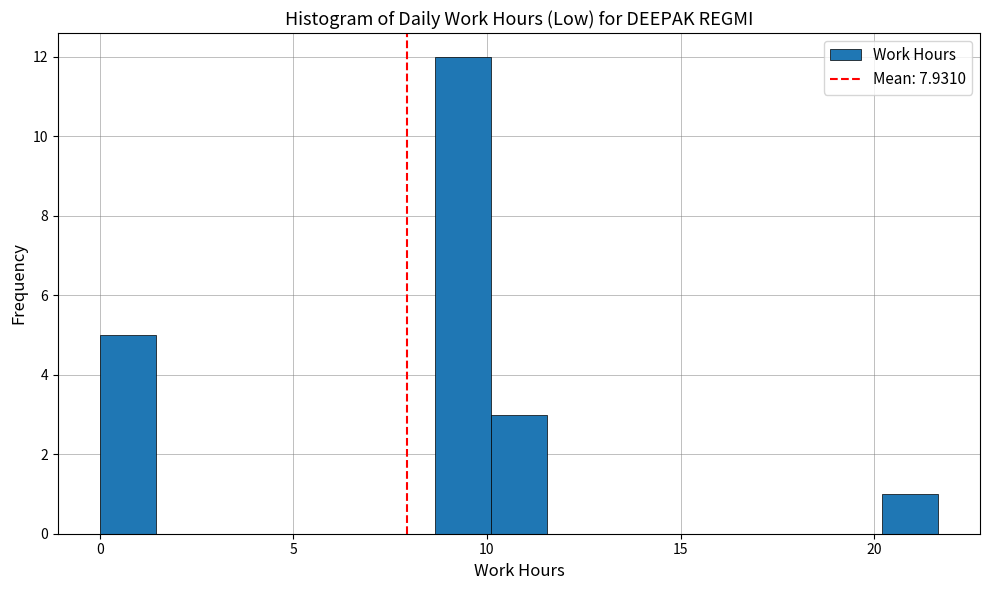

Around what value on the x-axis is the tallest bar? Give the approximate position of its centre, as read against the axis.

9.5